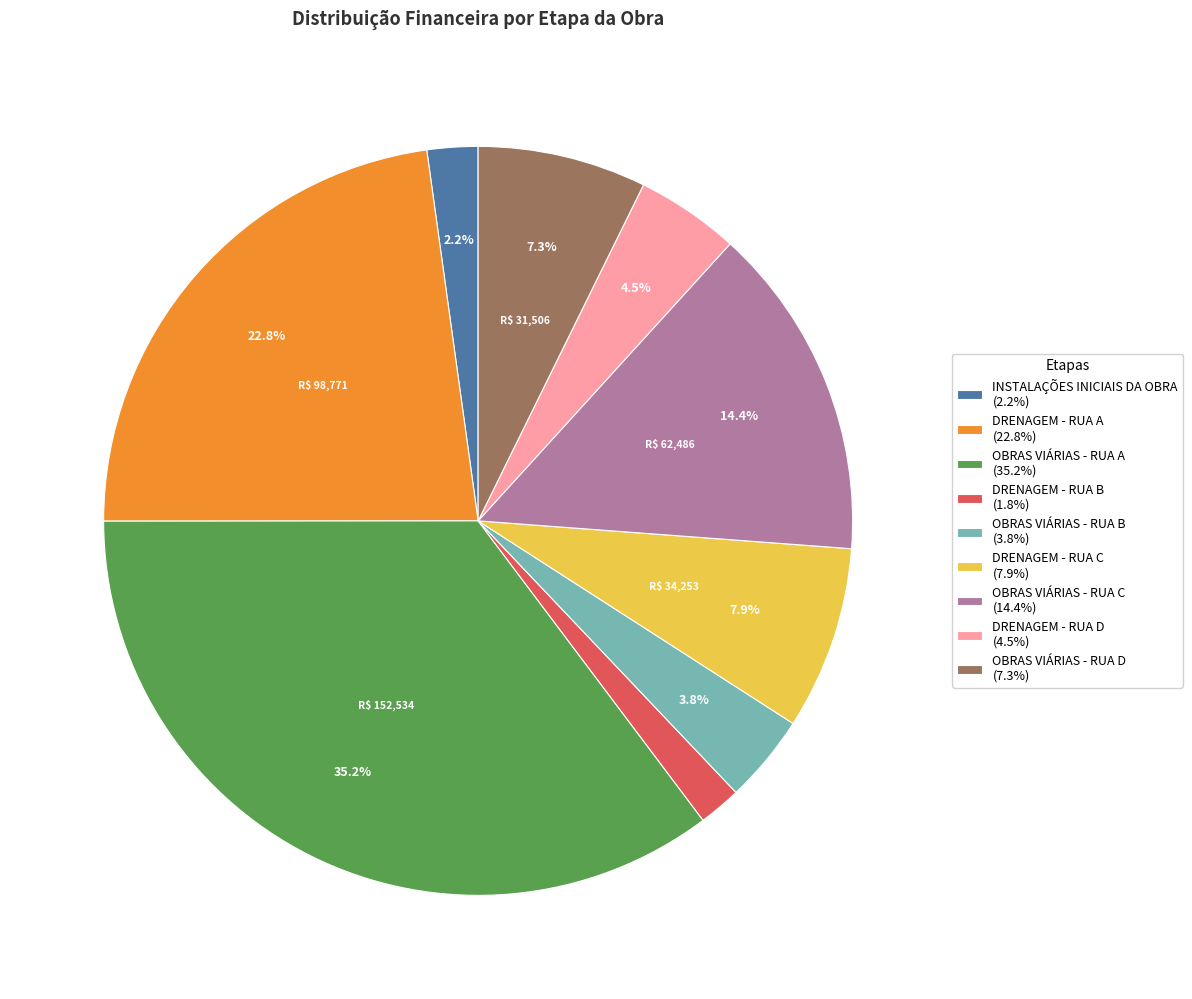

Is it true that DRENAGEM - RUA C is 8% of the pie?

True